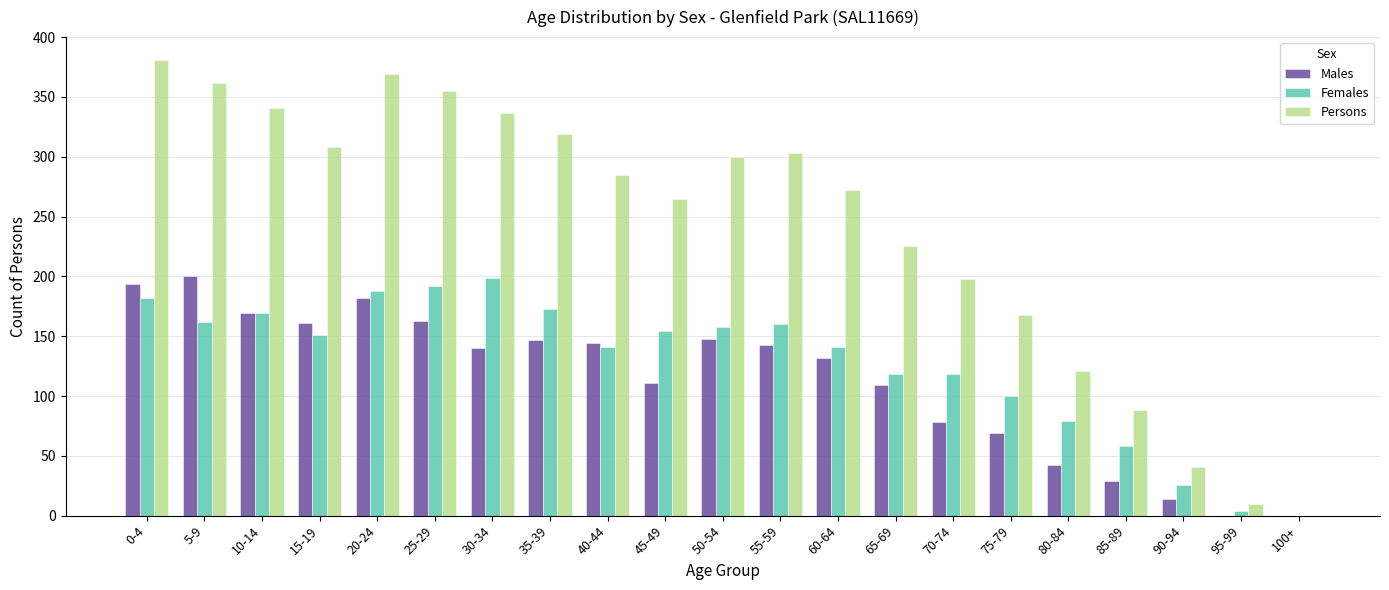

What is the maximum value shown in the chart?

381